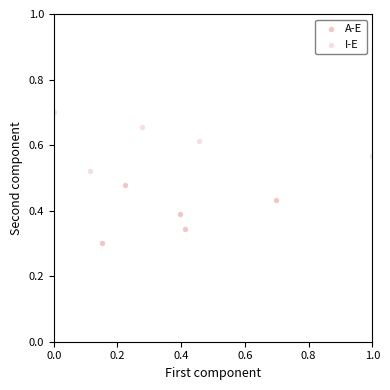

Which series contains the lowest Y value?

A-E